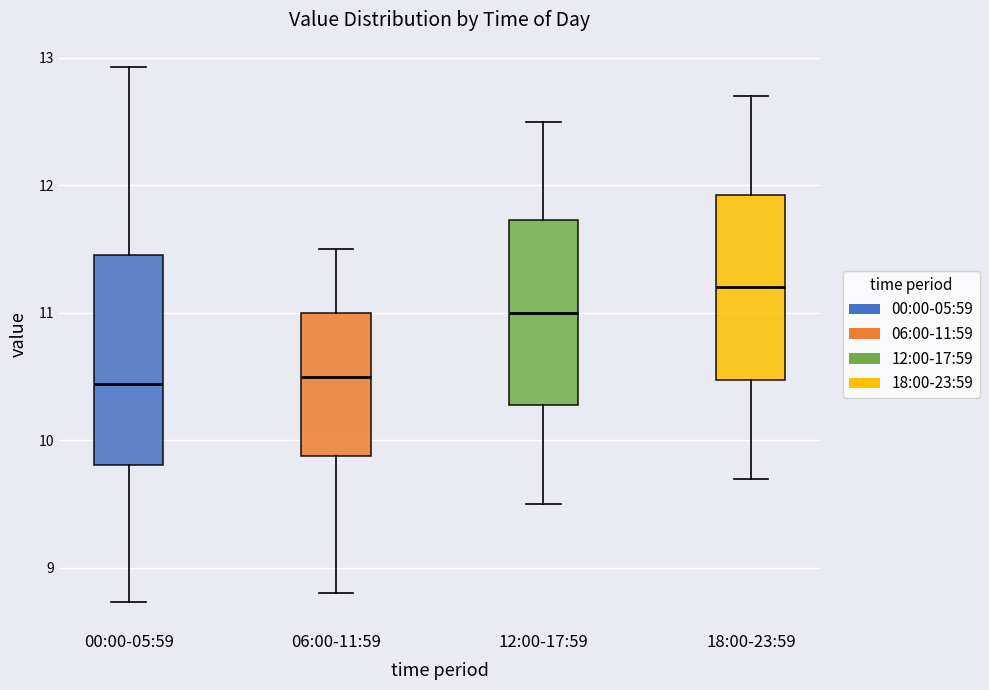

Reading left to right, read every box against the y-axis: the position of its median line, the range the box covers, and the ends of its whiskers. The values are not printed on the chart, so give them approximately, as read against the axis.

00:00-05:59: median 10.4, box 9.8 to 11.5, whiskers 8.7 to 12.9
06:00-11:59: median 10.5, box 9.9 to 11.0, whiskers 8.8 to 11.5
12:00-17:59: median 11.0, box 10.3 to 11.7, whiskers 9.5 to 12.5
18:00-23:59: median 11.2, box 10.5 to 11.9, whiskers 9.7 to 12.7